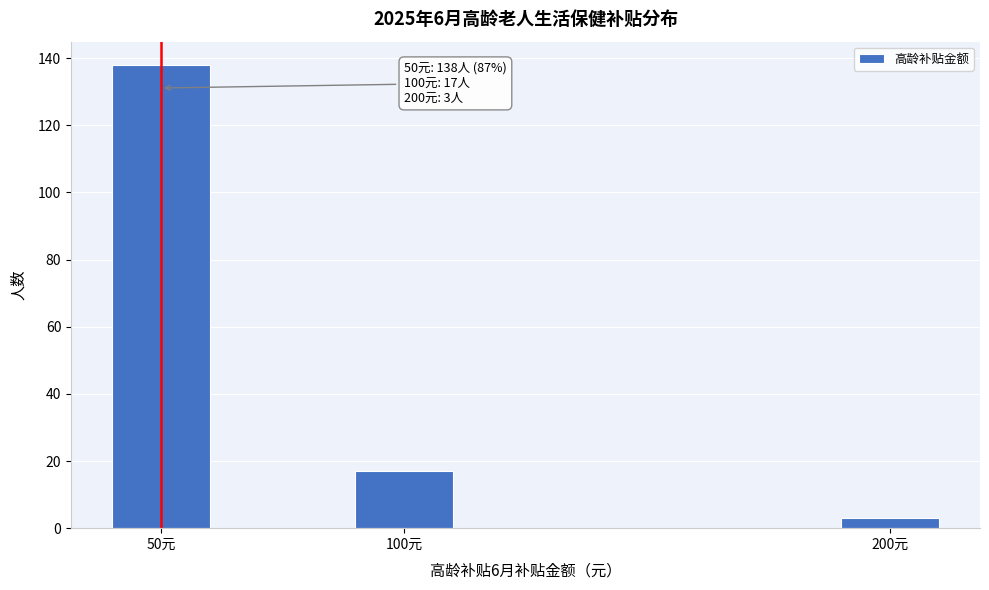

Reading right to left, list all the values displayed in this chart.

3	17	138